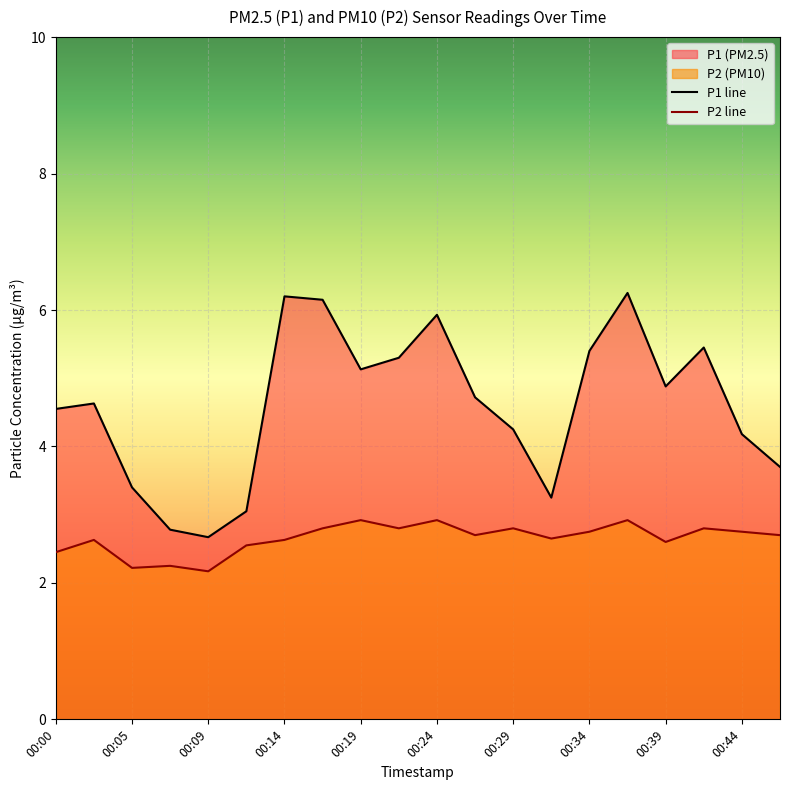

What is the label of the 20th point from the right?

00:00